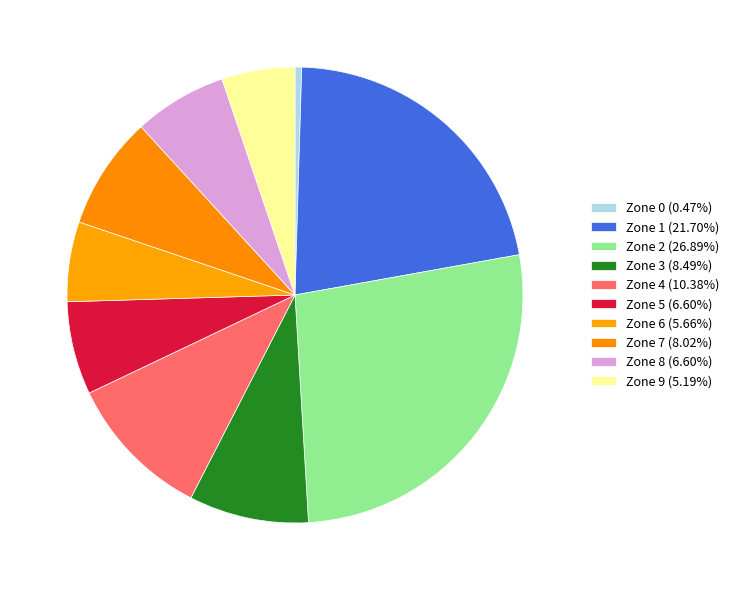

Is Zone 0 the majority of the pie?

No